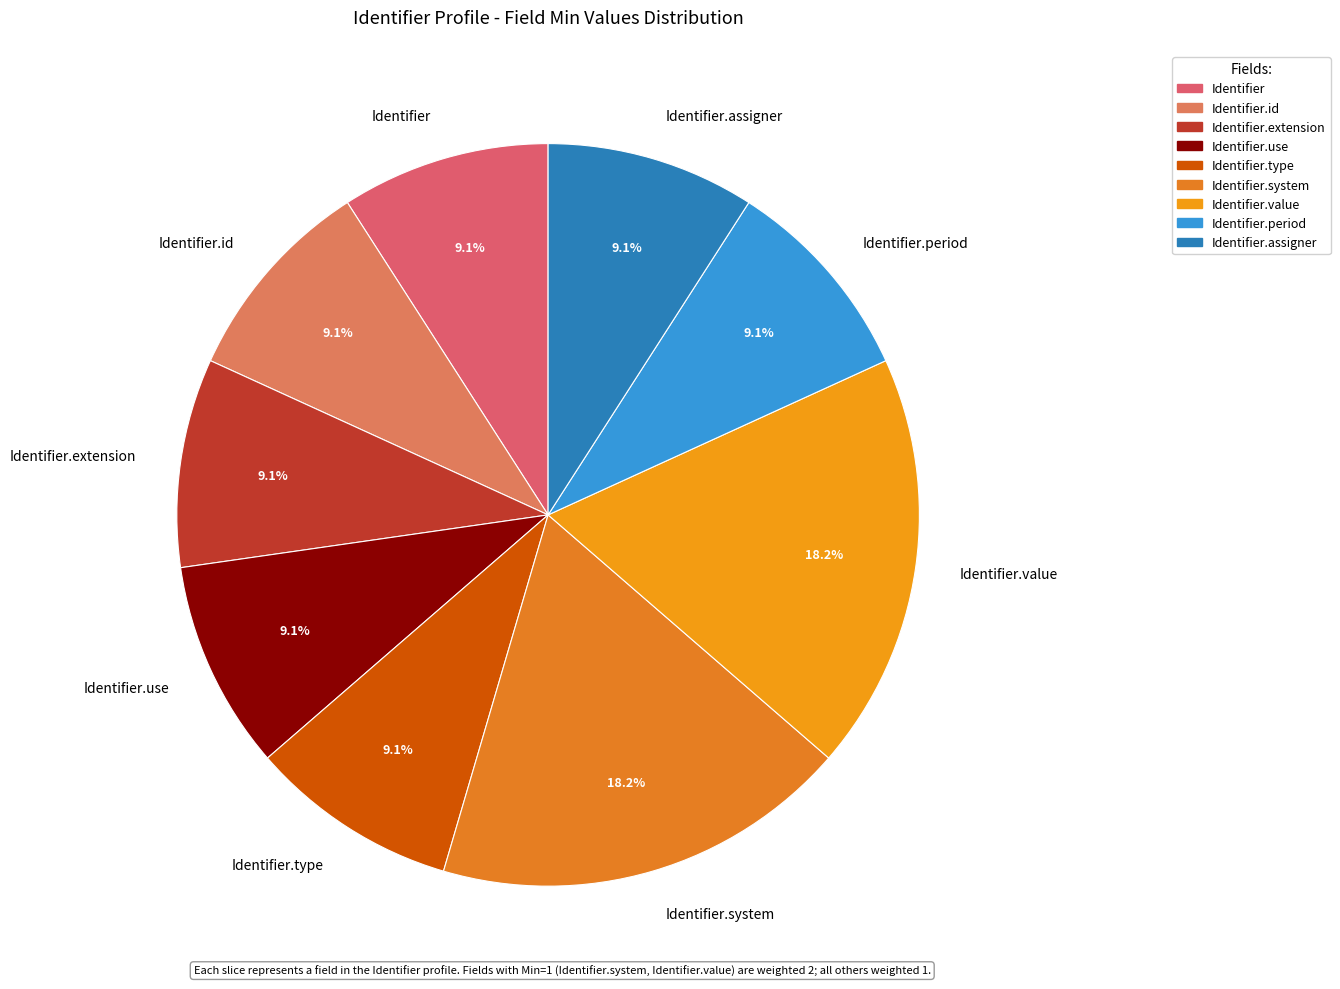

Which has a higher value, Identifier.value or Identifier?

Identifier.value